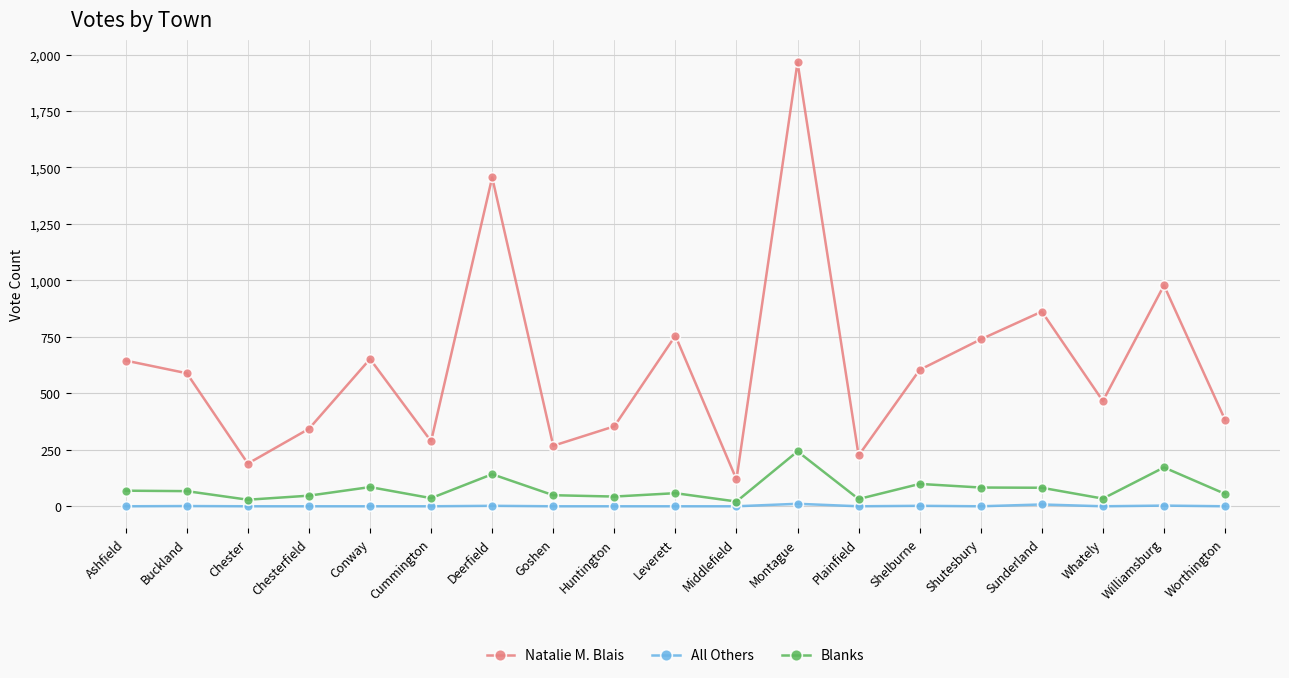

What is the difference between the All Others values at Buckland and Montague?

10